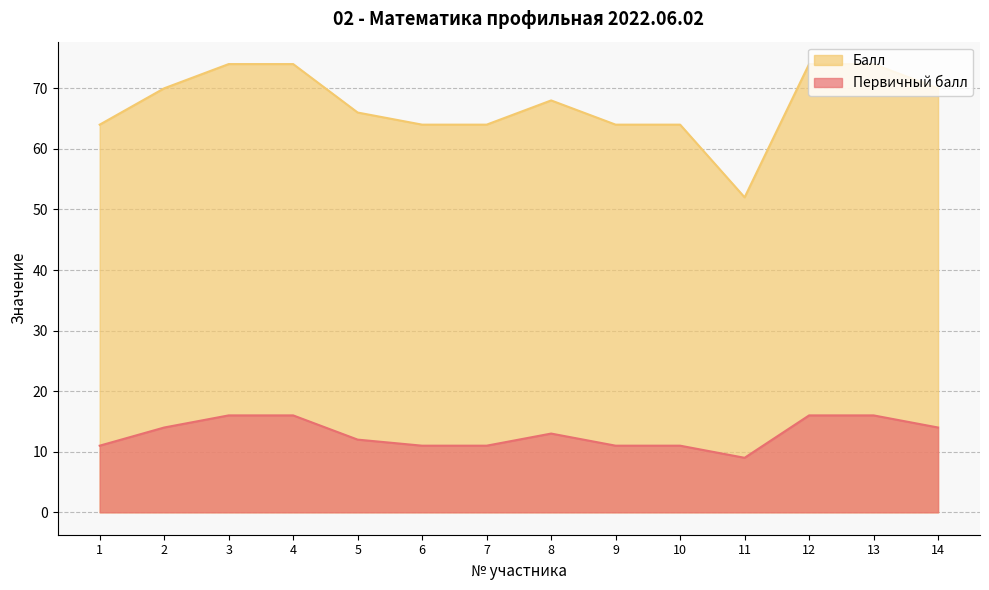

Reading left to right, extract all data points from this chart.

Первичный балл: 1=11	2=14	3=16	4=16	5=12	6=11	7=11	8=13	9=11	10=11	11=9	12=16	13=16	14=14
Балл: 1=64	2=70	3=74	4=74	5=66	6=64	7=64	8=68	9=64	10=64	11=52	12=74	13=74	14=70